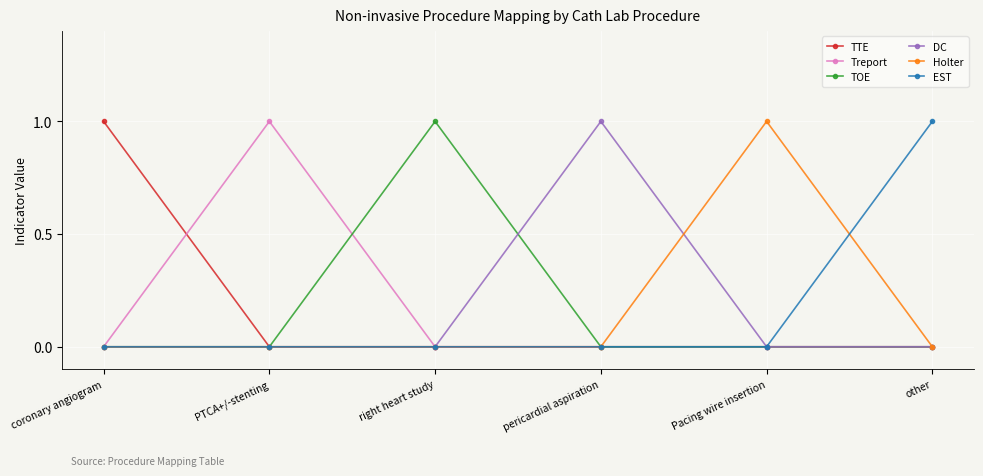

What is the value of the Holter point at the 5th from the left?

1